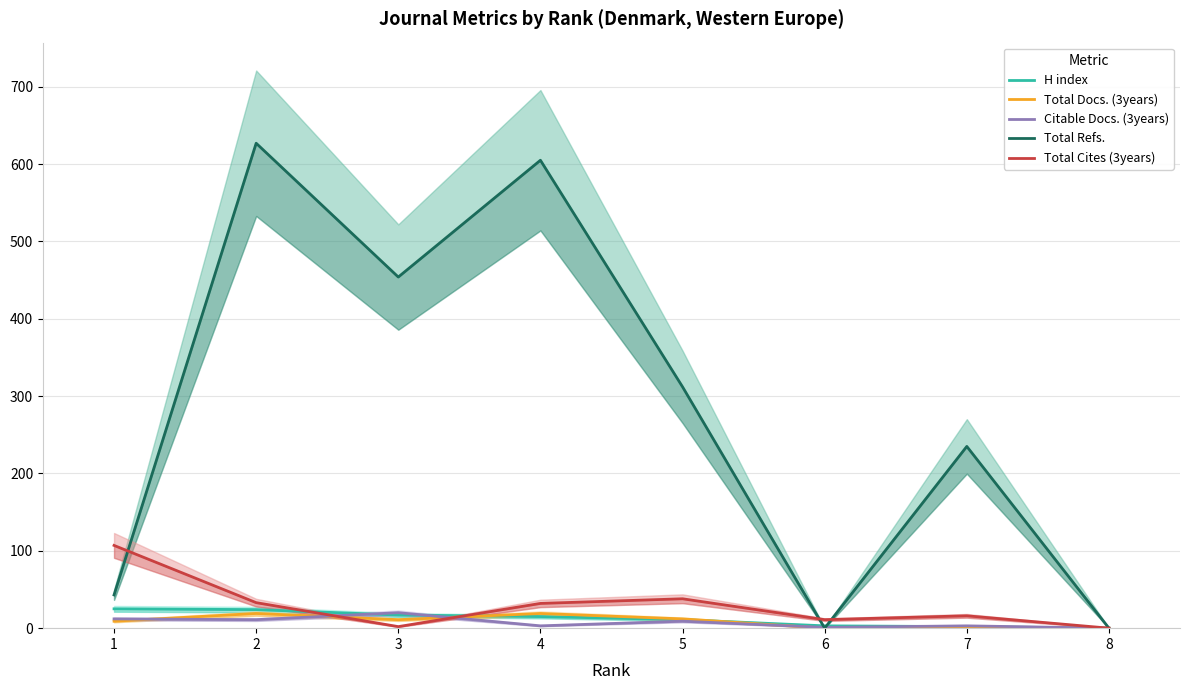

How many values in H index are above zero?

7